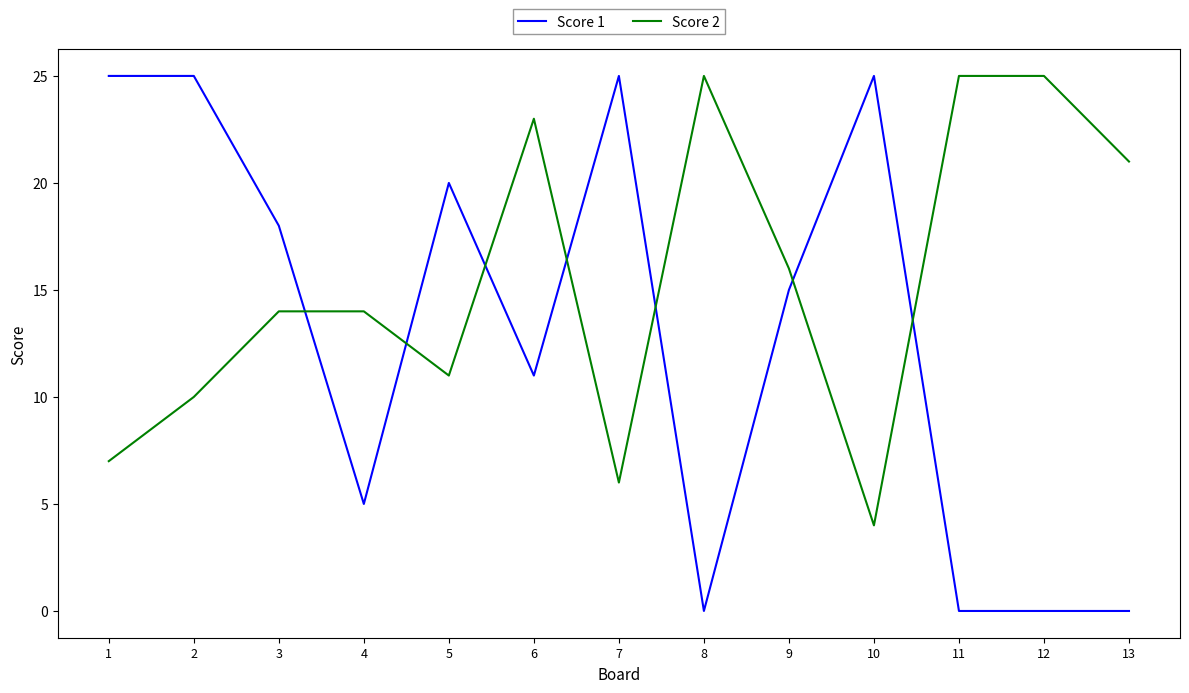

What is the approximate value of Score 1 at 2?

25